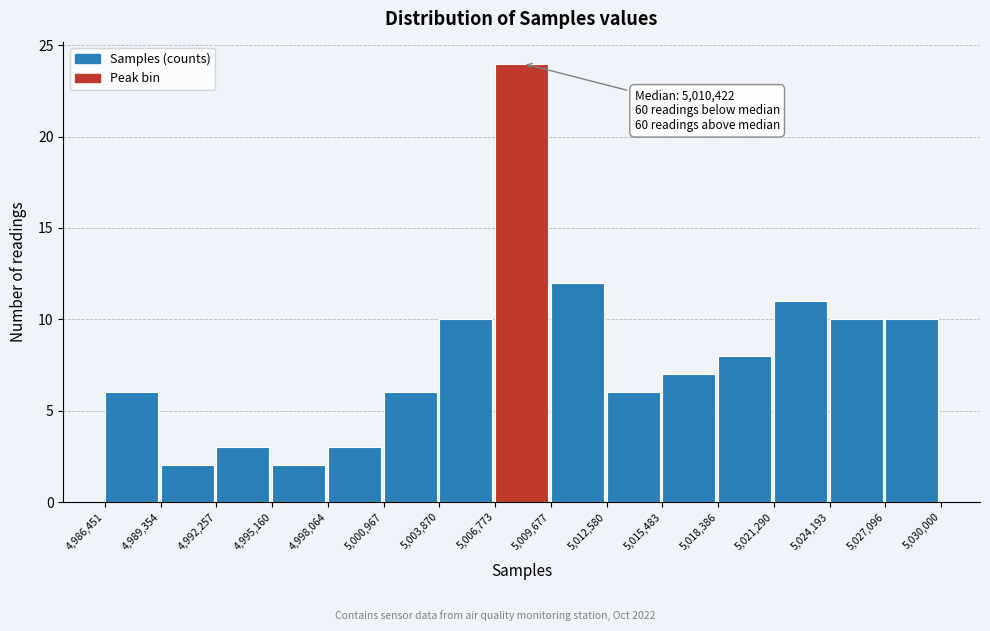

Which range on the x-axis has the tallest bar?

5,006,773 to 5,009,677